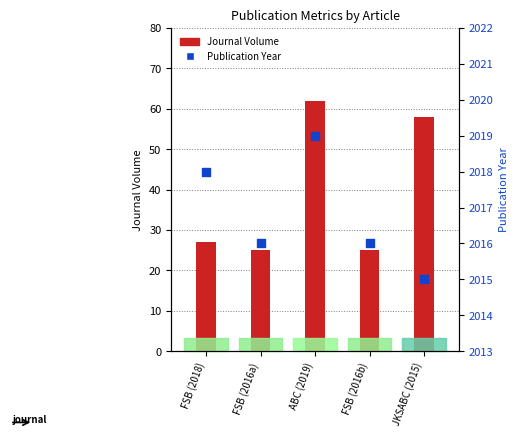

Is the value of Journal Volume at FSB (2018) greater than the value of Publication Year at FSB (2016a)?

No